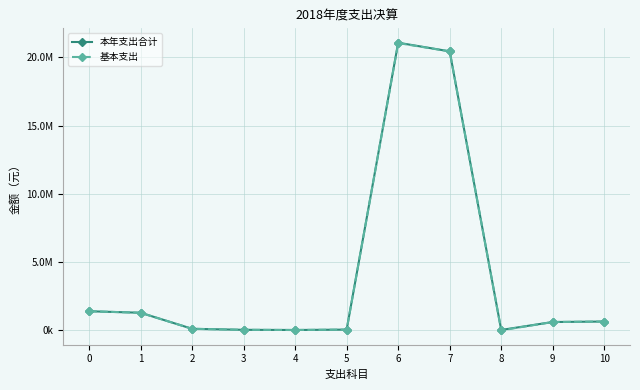

Is this an area chart (filled region under the line)?

No